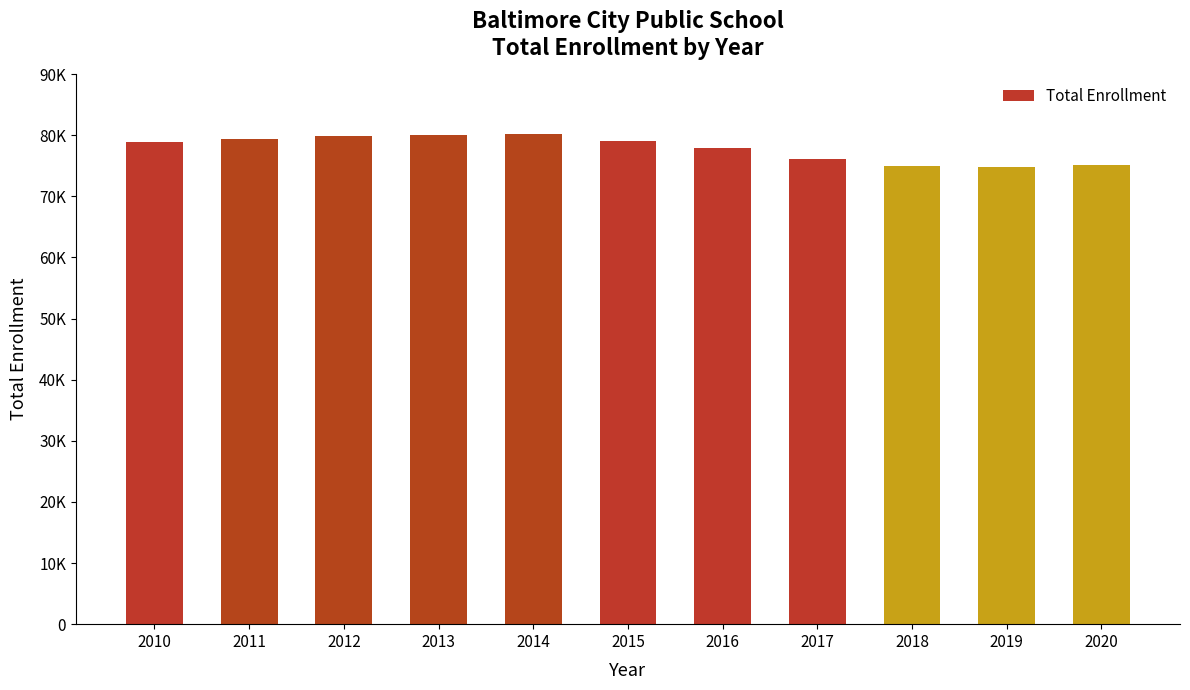

Does the chart contain any negative values?

No